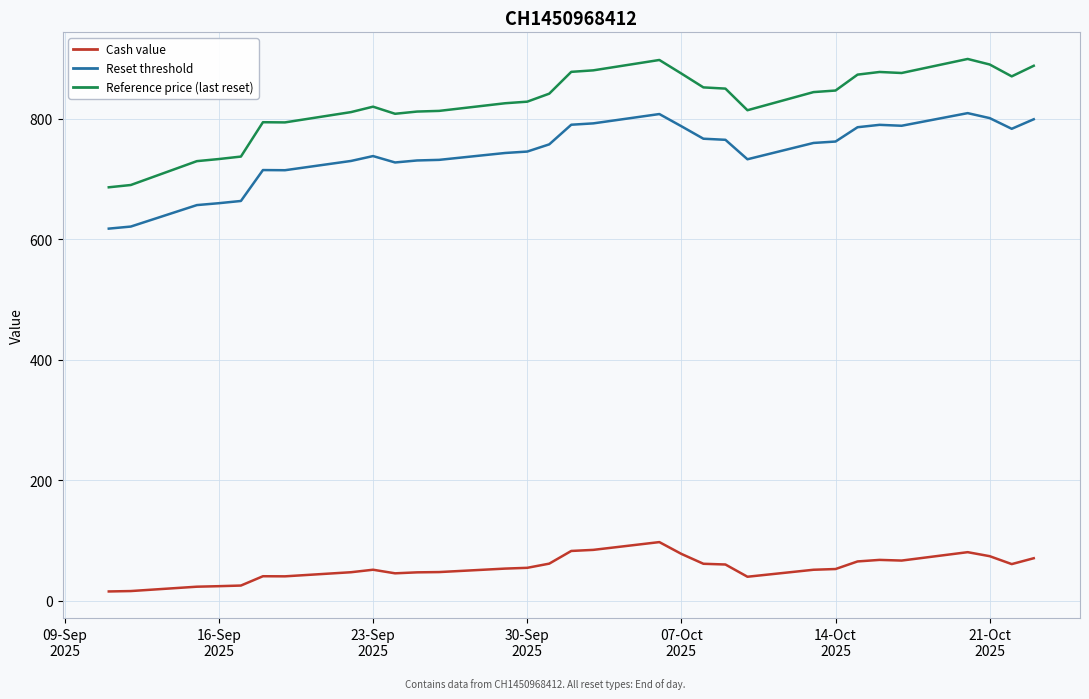

List the series in order of their peak value, highest first.

Reference price (last reset), Reset threshold, Cash value